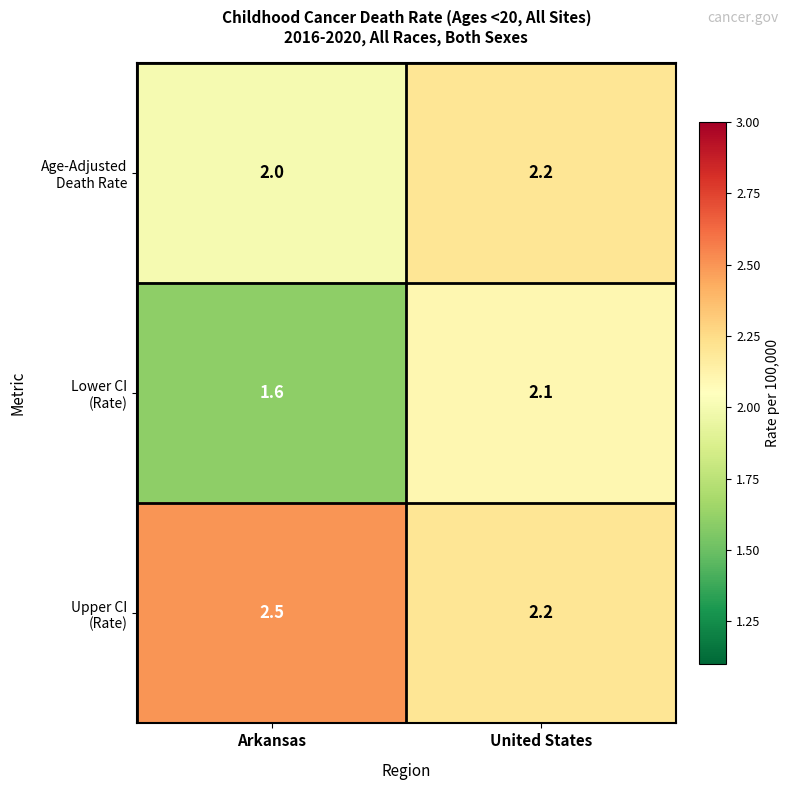

At which category is the sum across all series the highest?

United States